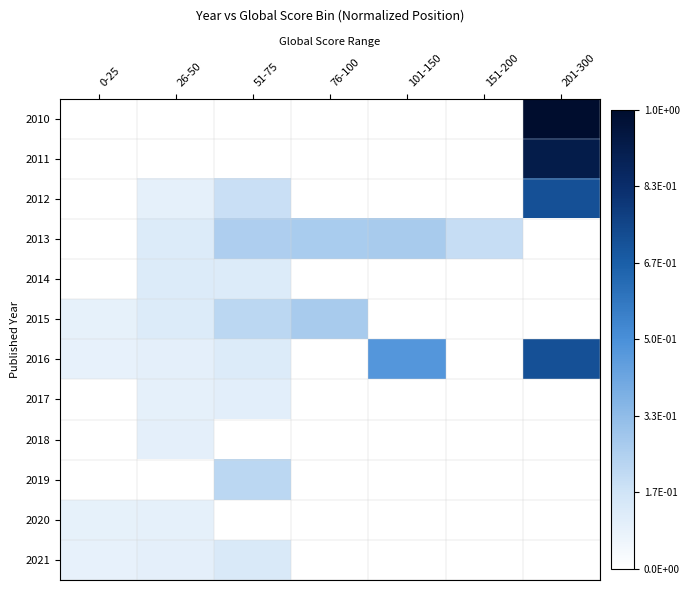

Which label corresponds to the smallest value in the chart?

0-25